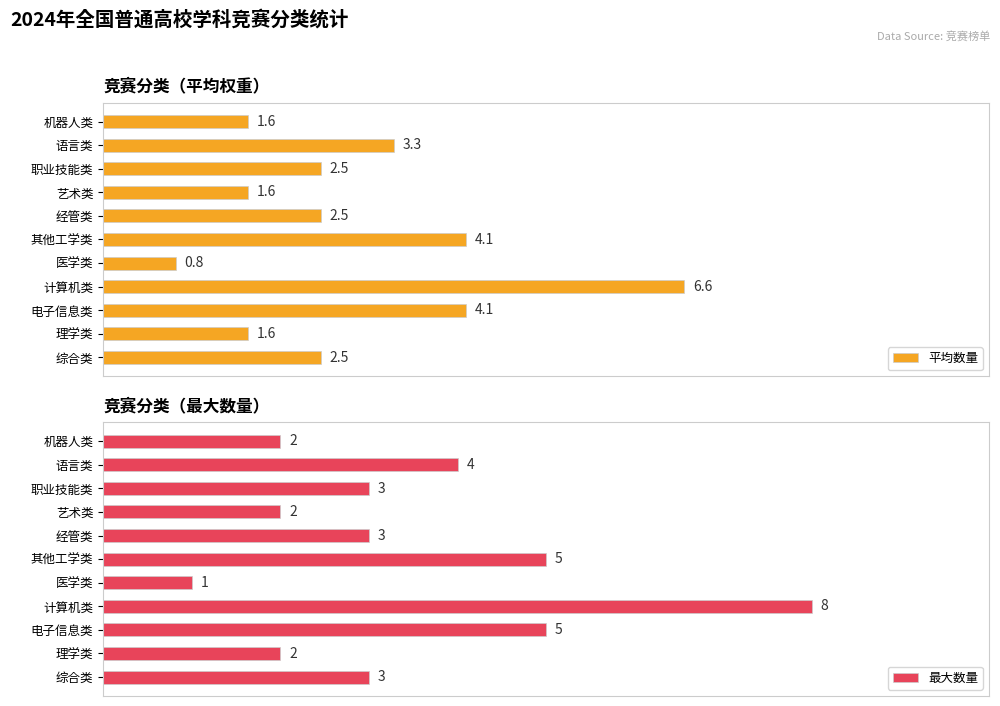

Reading left to right, extract all data points from this chart.

平均数量: 2.5	1.6	4.1	6.6	0.8	4.1	2.5	1.6	2.5	3.3	1.6
最大数量: 3.0	2.0	5.0	8.0	1.0	5.0	3.0	2.0	3.0	4.0	2.0